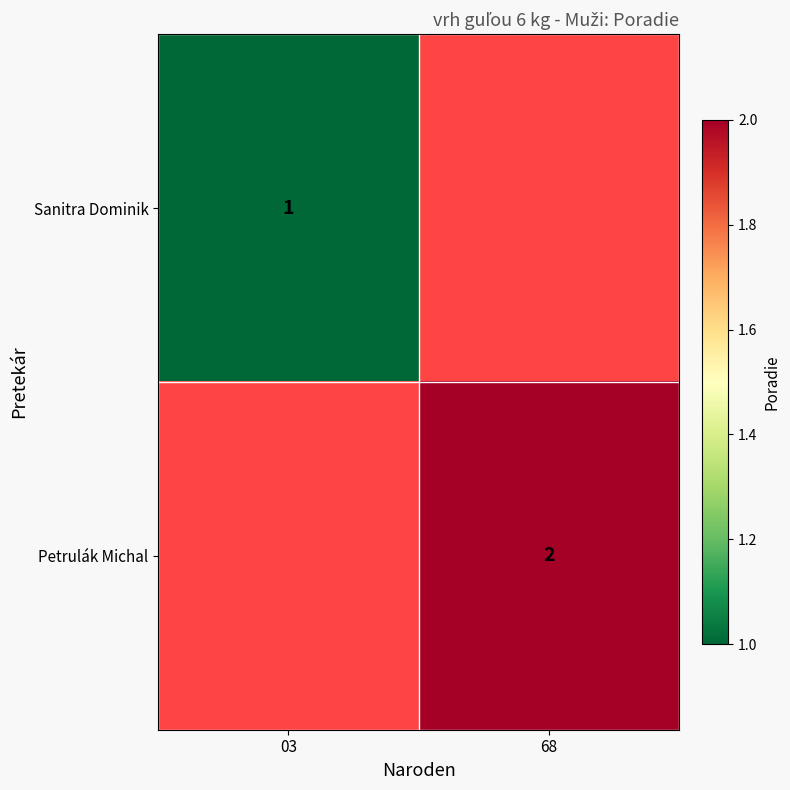

Is the value of Petrulák Michal at 68 greater than the value of Sanitra Dominik at 03?

Yes